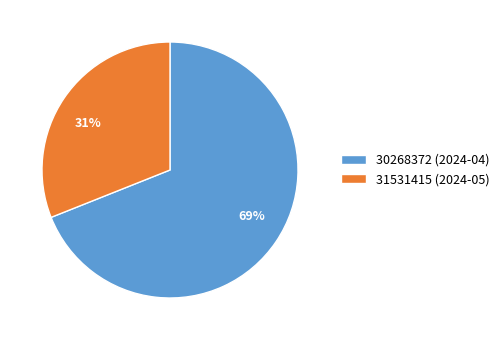

To the nearest percent, what is the combined percentage of 30268372 (2024-04) and 31531415 (2024-05)?

100%